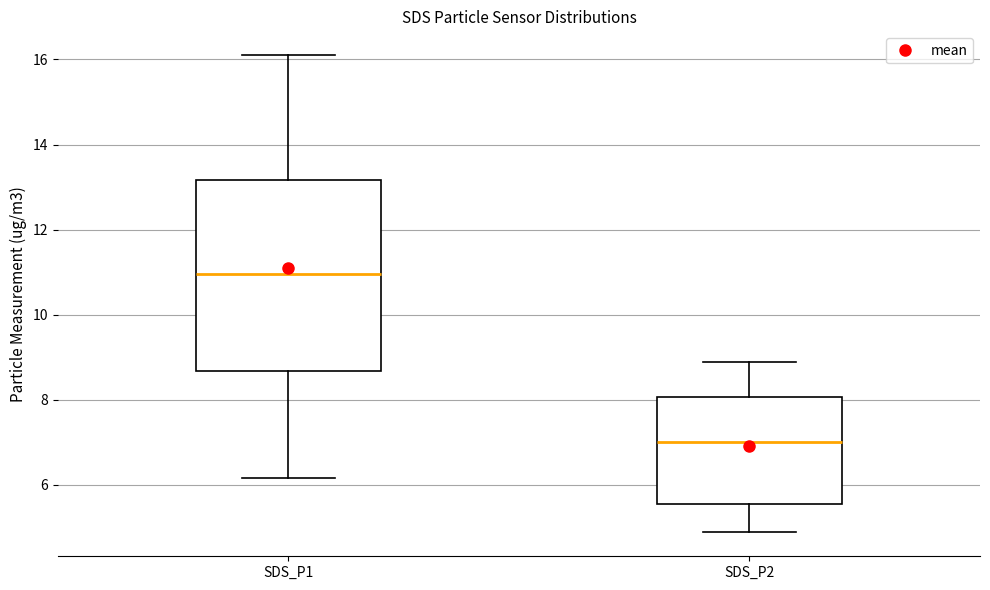

Which box is the tallest, from its lower edge to its upper edge?

SDS_P1